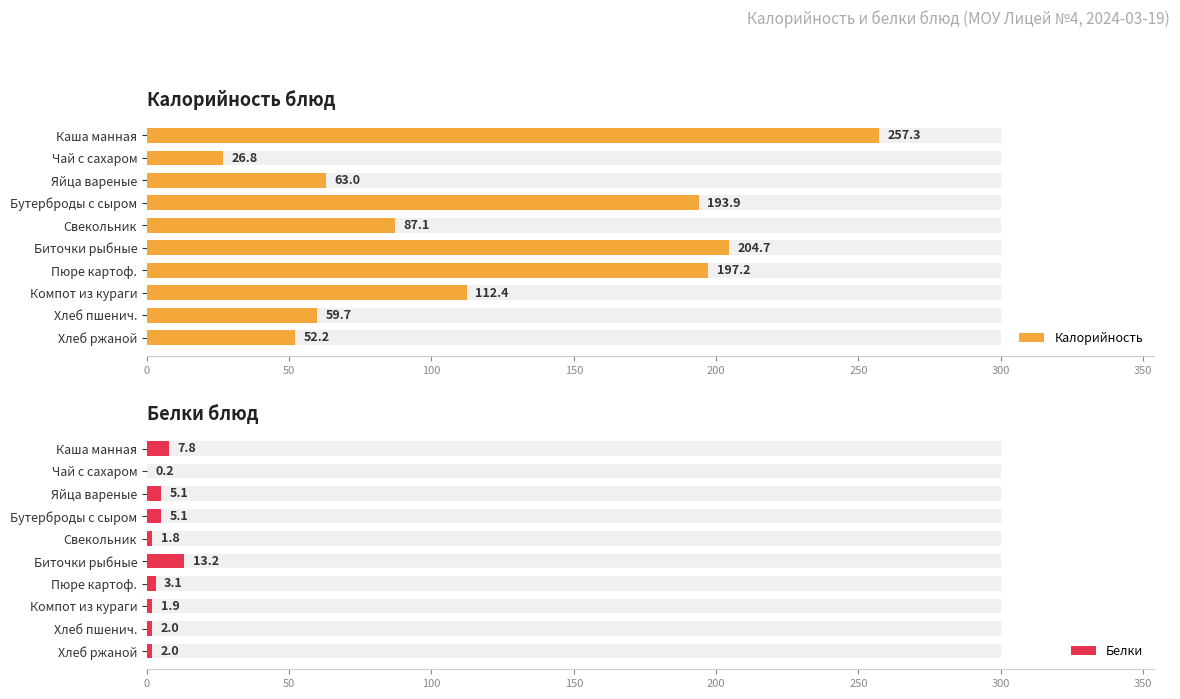

Which series changed the most between Хлеб пшенич. and Хлеб ржаной?

Калорийность